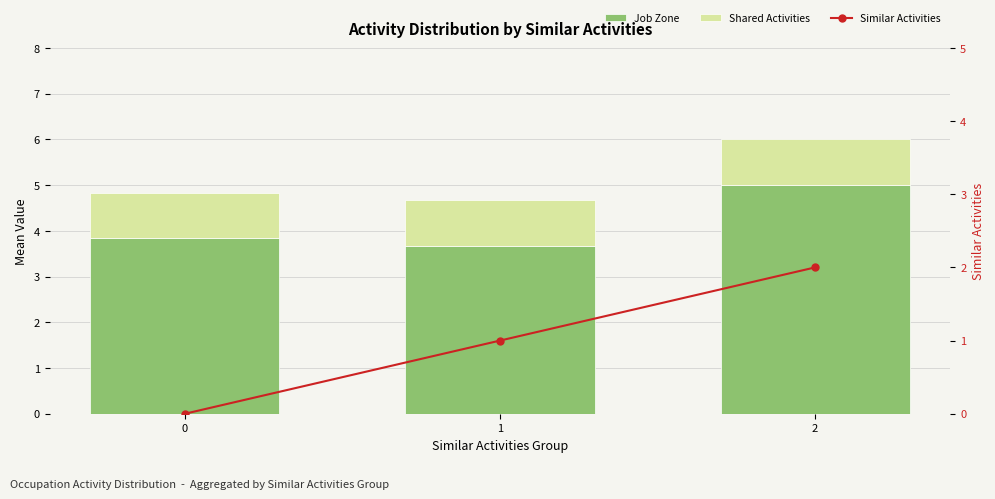

At which label does Similar Activities reach its peak?

2